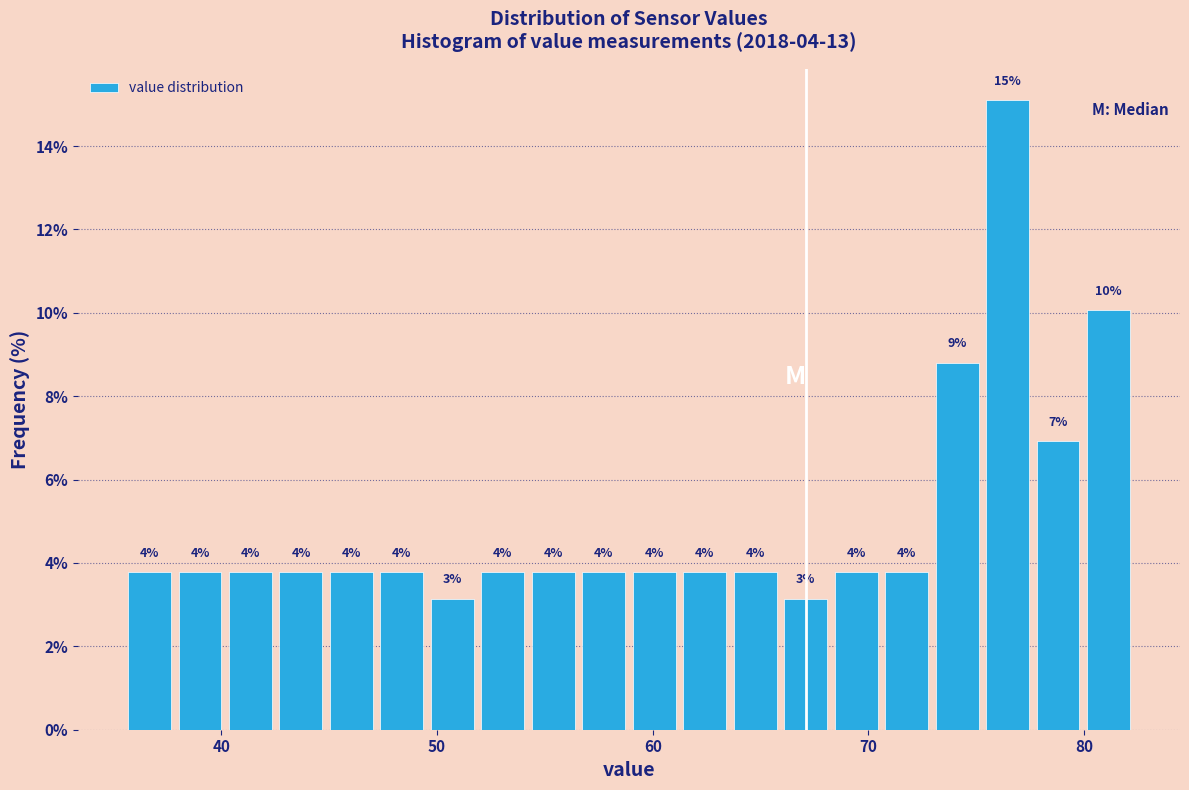

Read against the x-axis, roughly where is the centre of the tallest bar?

76